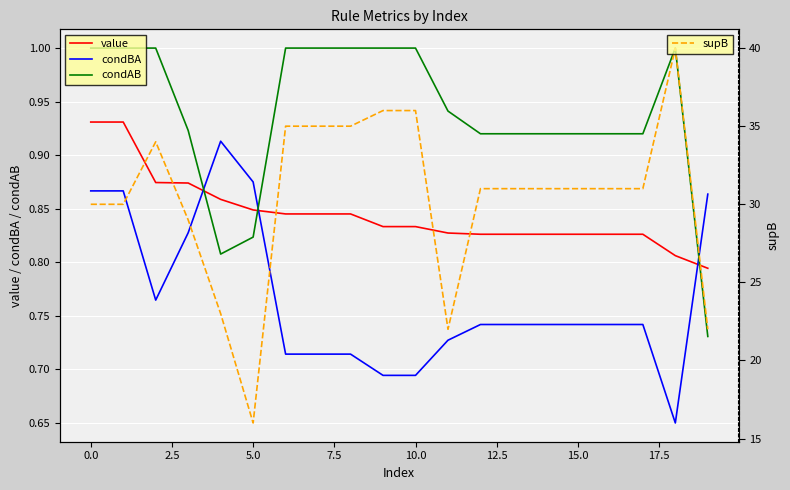

True or false: value and condAB cross at least once.

True